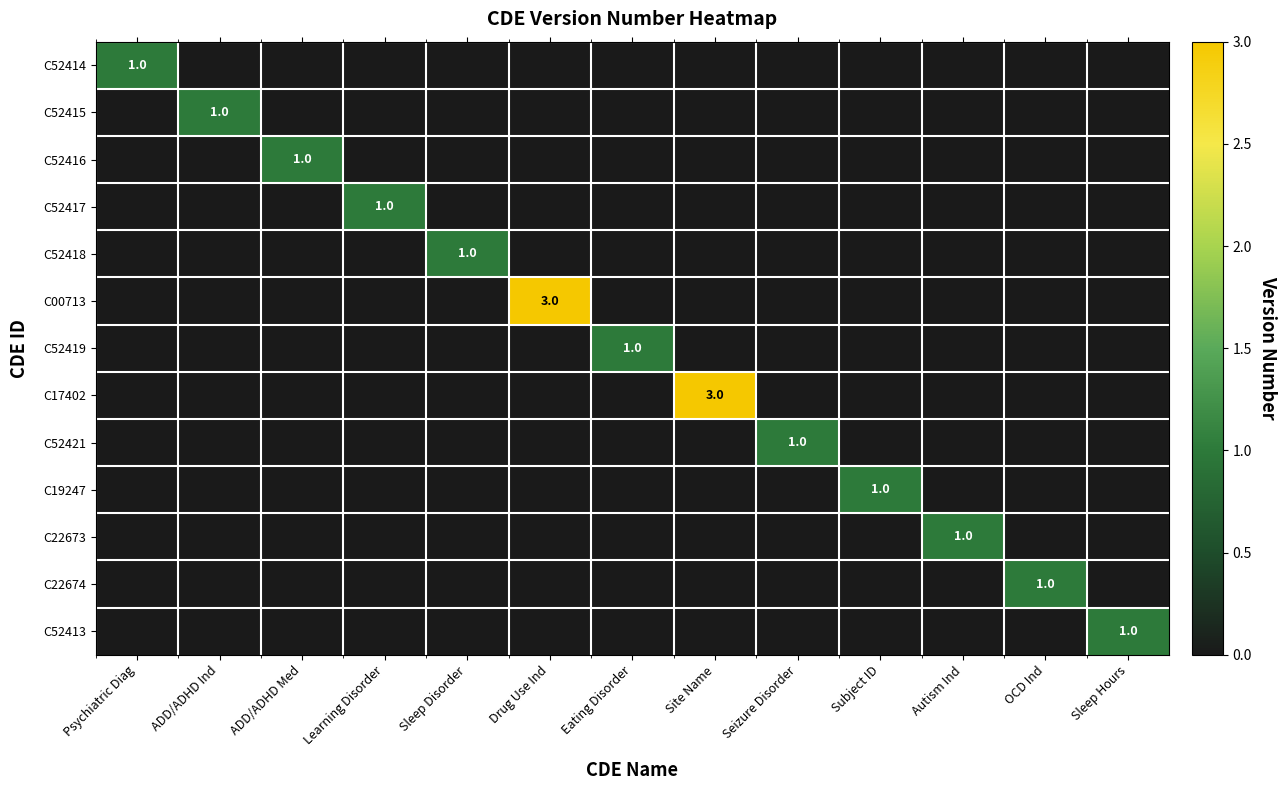

Which has a higher value, Autism Ind or ADD/ADHD Ind?

Autism Ind